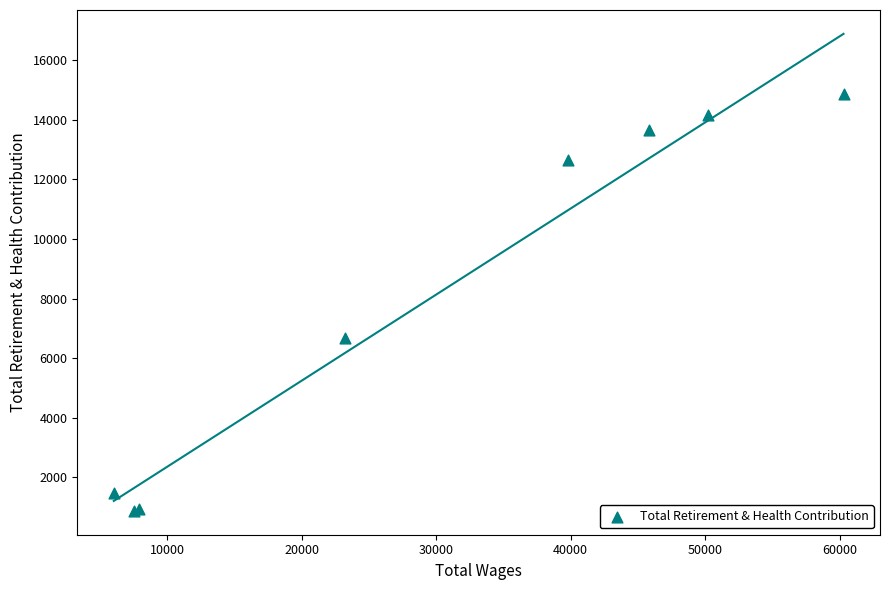

What Y value in the scatter plot is closest to 7861?

6658